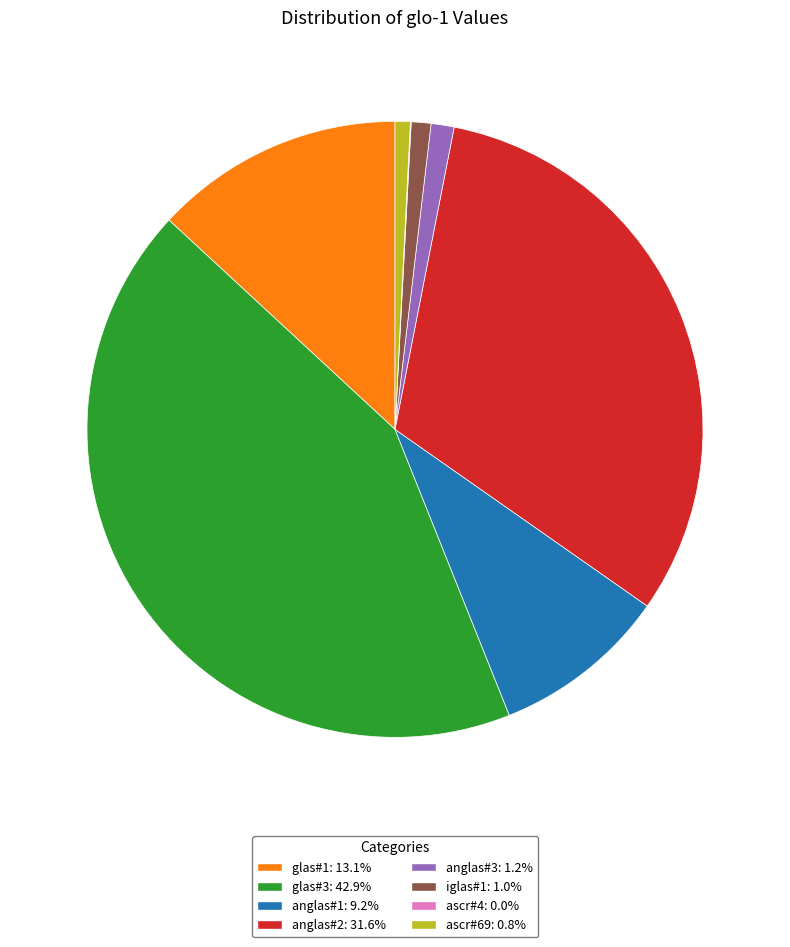

Which category has the biggest portion of the pie?

glas#3